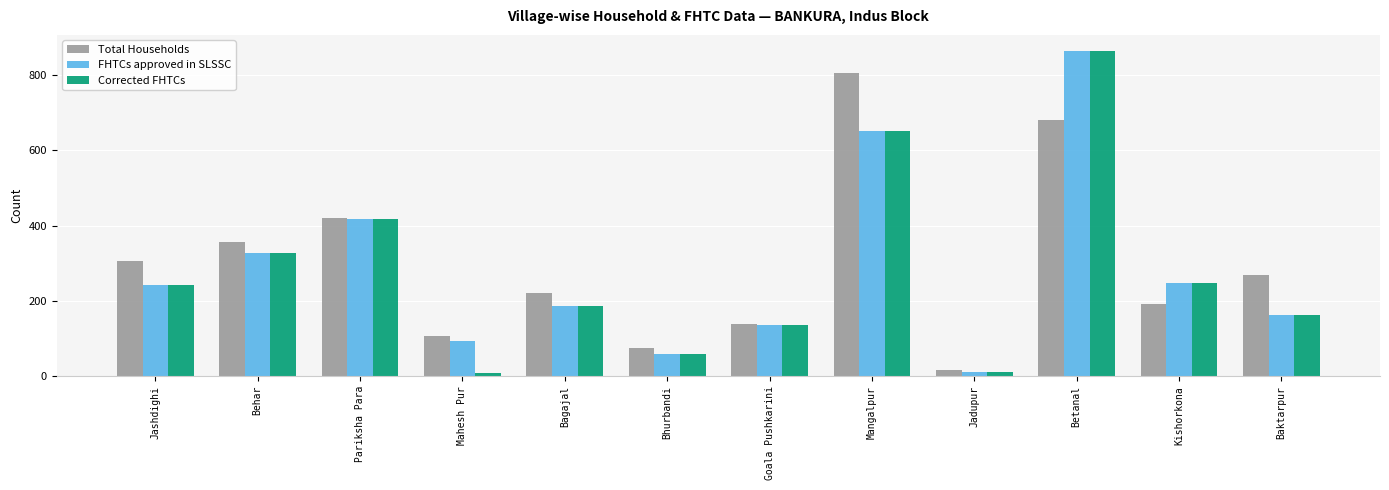

What is the average value of the FHTCs approved in SLSSC series?

283